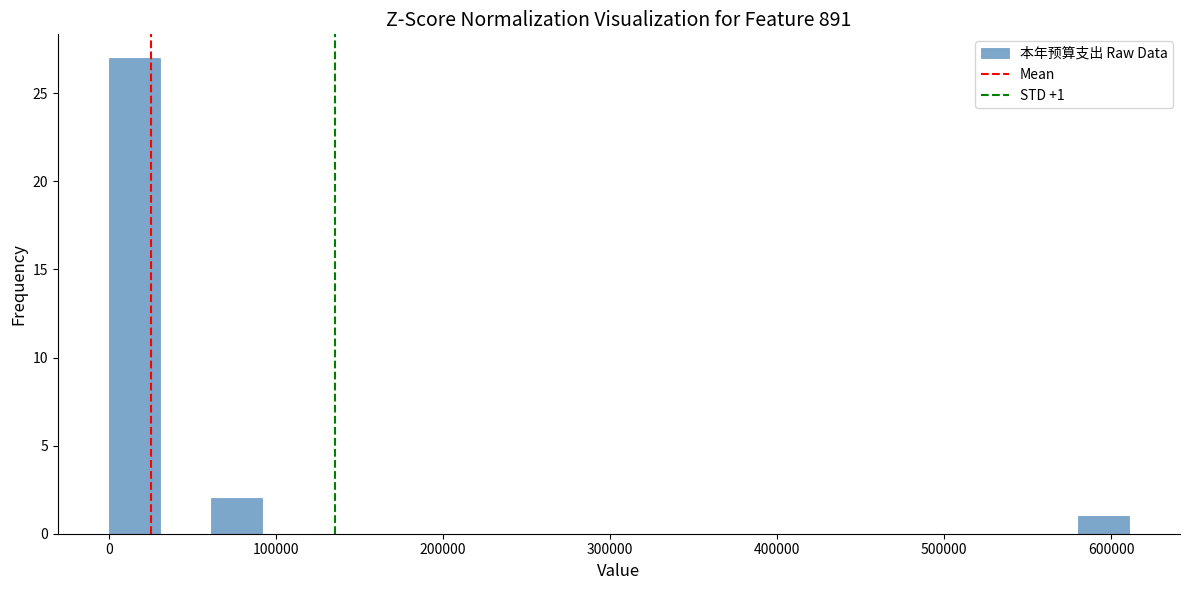

Around what value on the x-axis is the tallest bar? Give the approximate position of its centre, as read against the axis.

20000